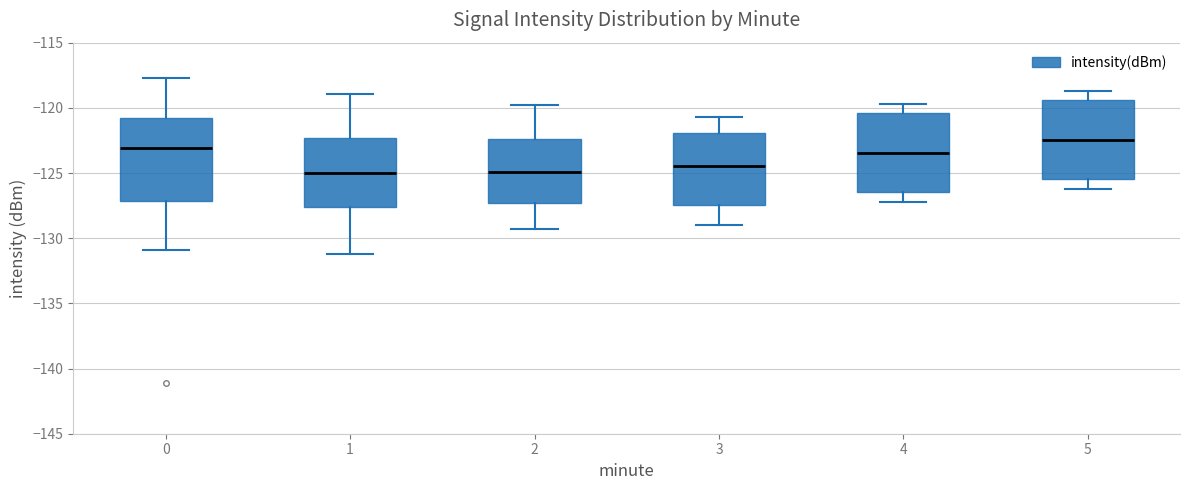

Where does the median line of the box at x = 0 sit on the y-axis? The values are not printed on the chart, so give them approximately, as read against the axis.

-123.0